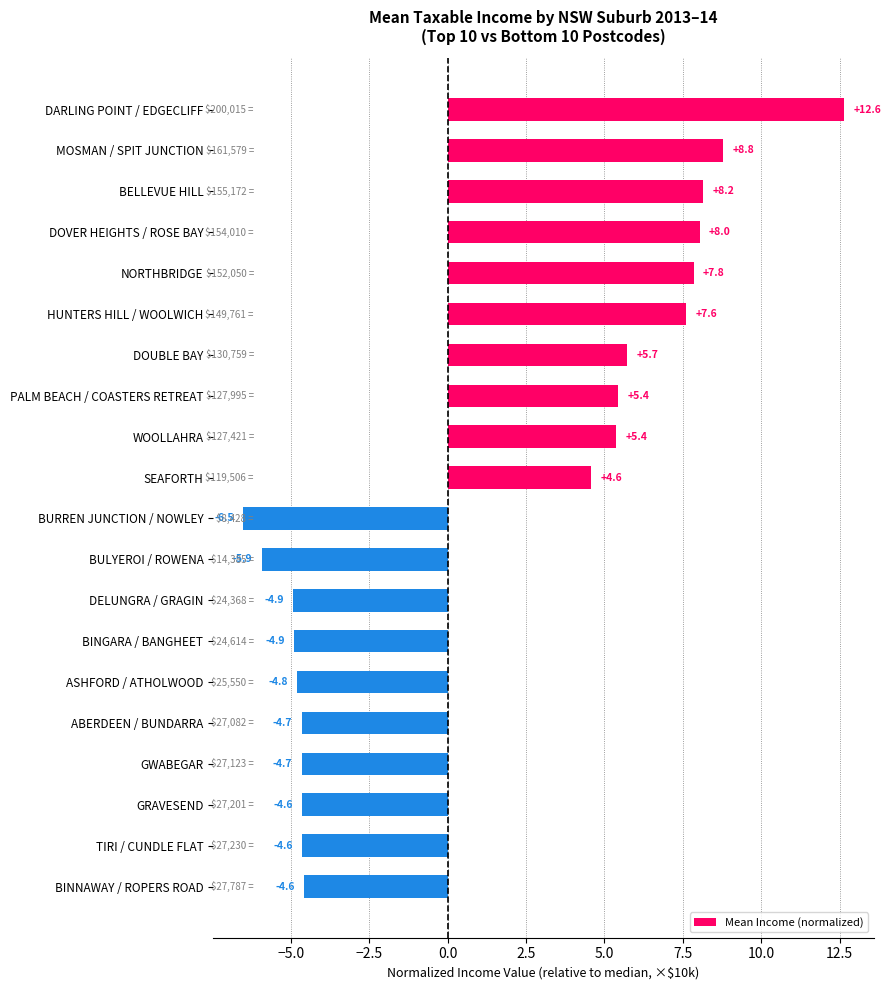

How many values are below 4?

10